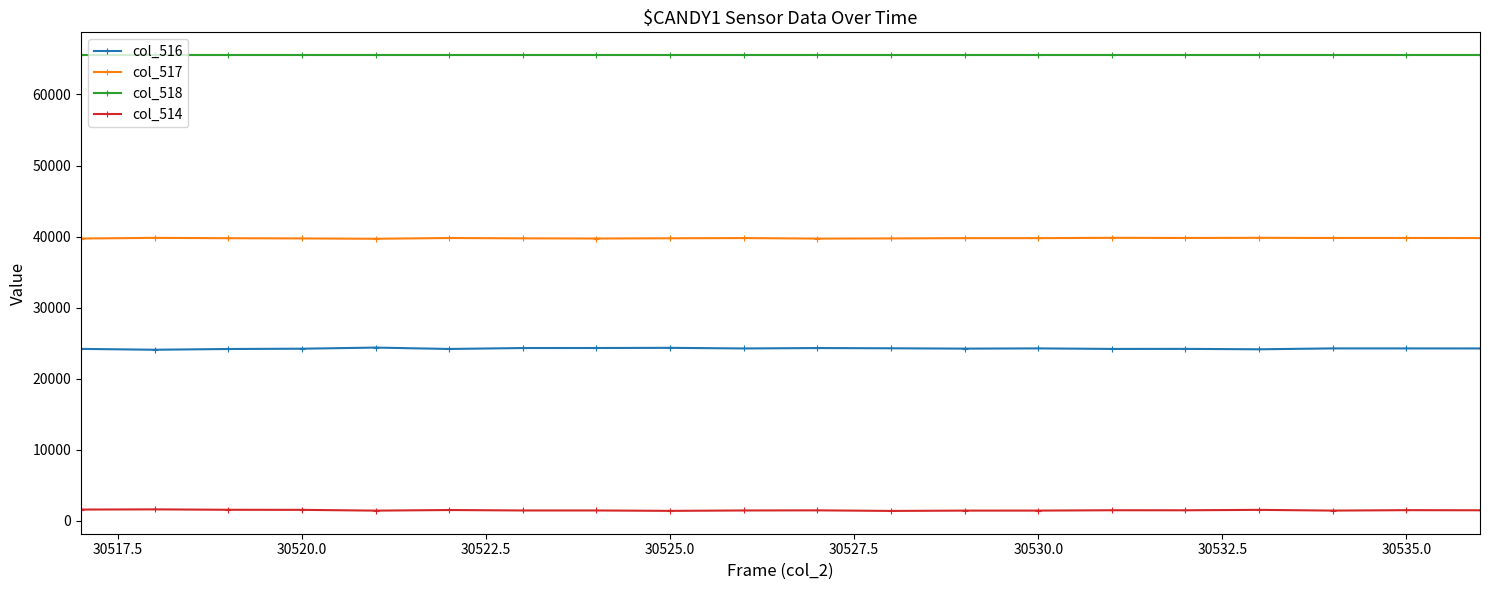

At how many categories does at least one series exceed 35510?

20